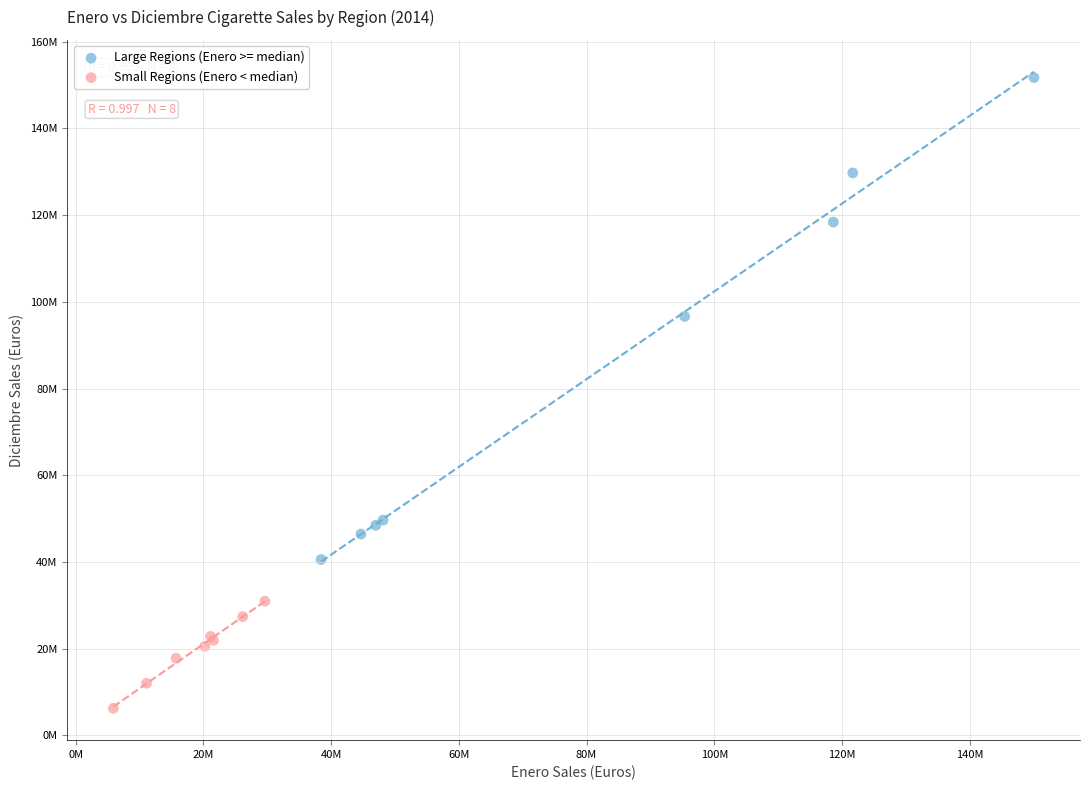

Which series has the widest spread of Y values?

Large Regions (Enero >= median)